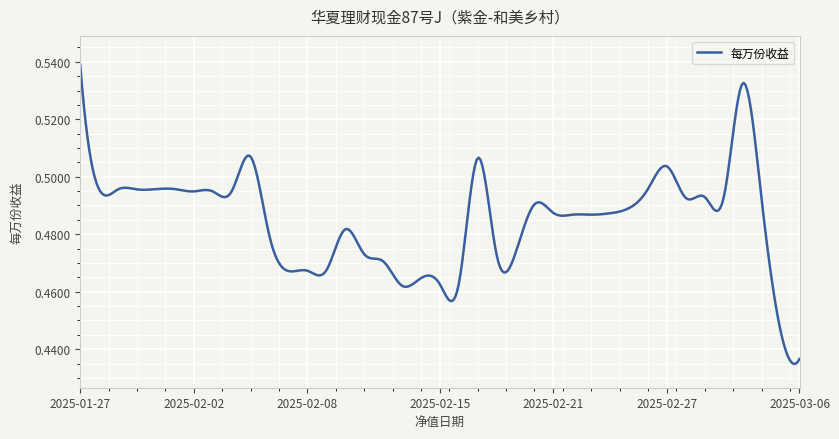

What is the average value?

0.5